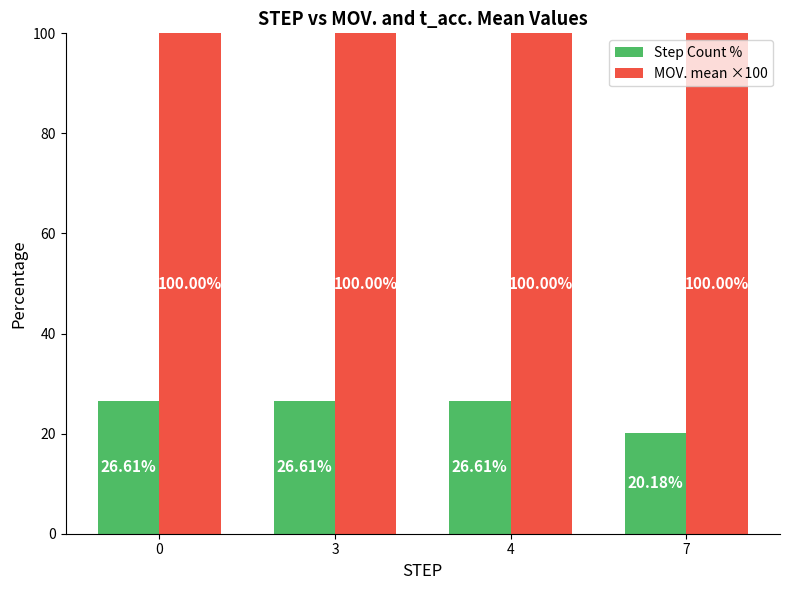

What is the difference between the maximum and minimum values in the Step Count % series?

6.4